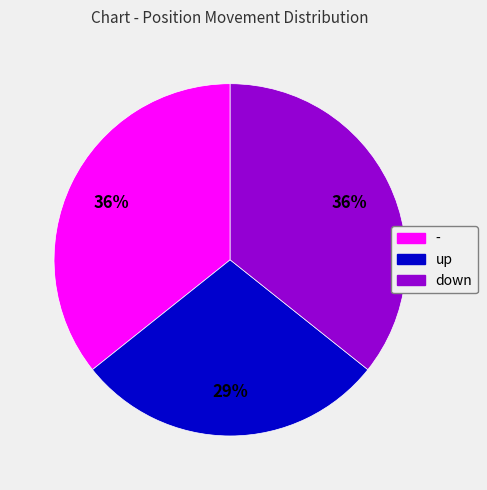

Does - account for over 50% of the chart?

No